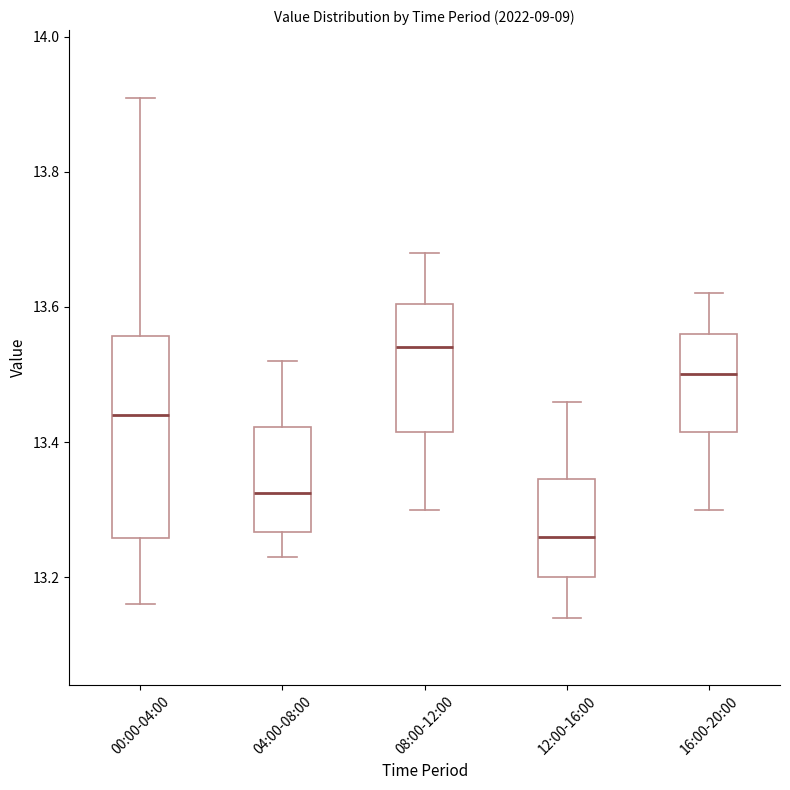

Comparing the boxes themselves (not the whiskers), which one is the tallest?

00:00-04:00